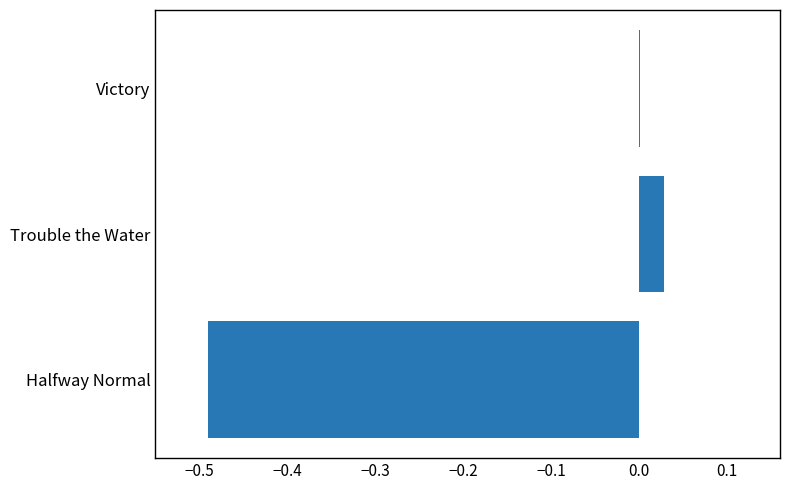

The chart shows a value of 0.0 at Trouble the Water. True or false?

True